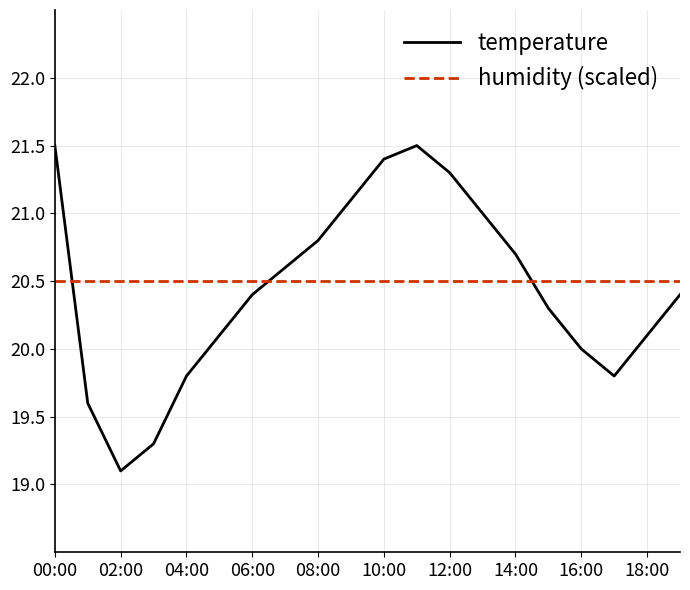

What is the highest value of the temperature series?

21.5